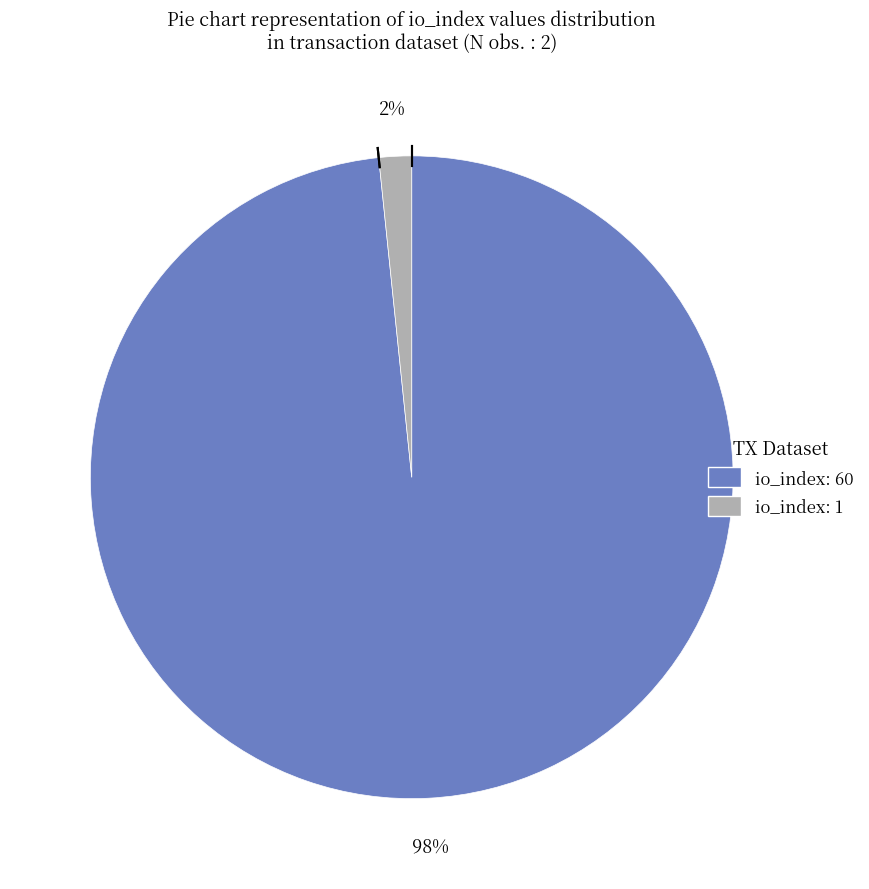

How many segments does this pie chart have?

2